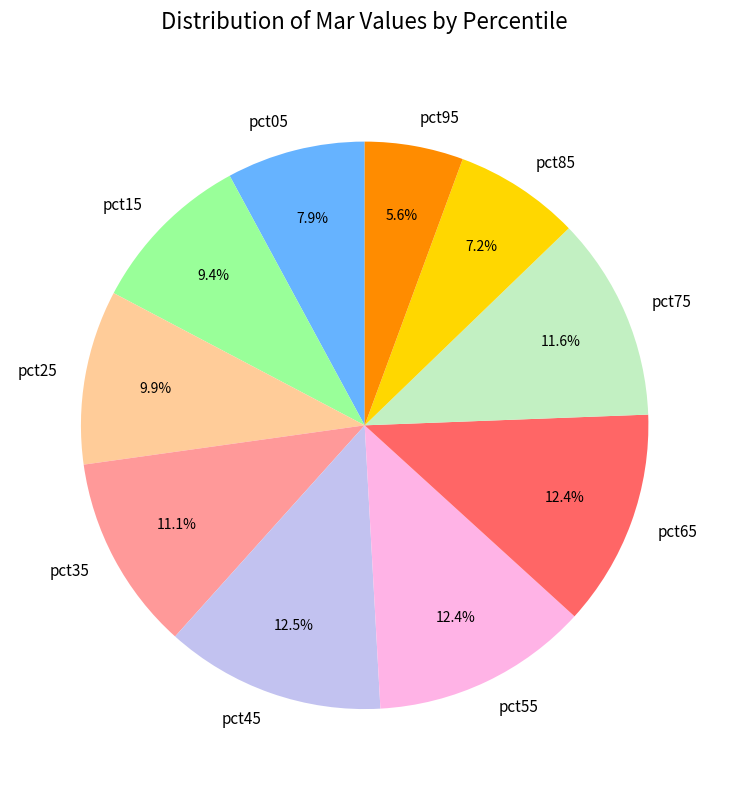

Does pct85 account for over 50% of the chart?

No